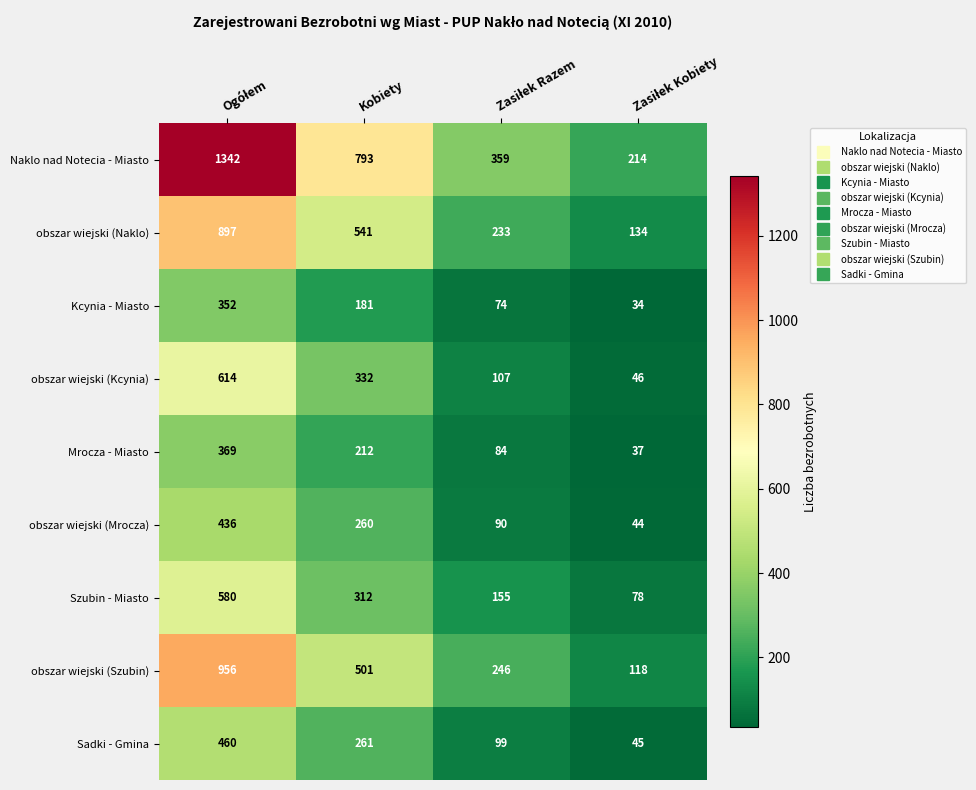

What is the highest value of the Mrocza - Miasto series?

369